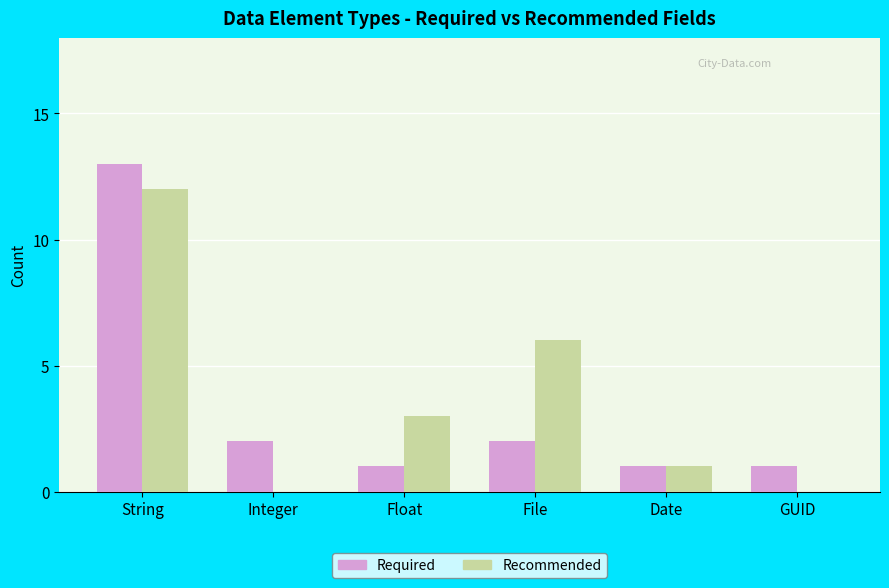

What is the sum of all Recommended values?

22